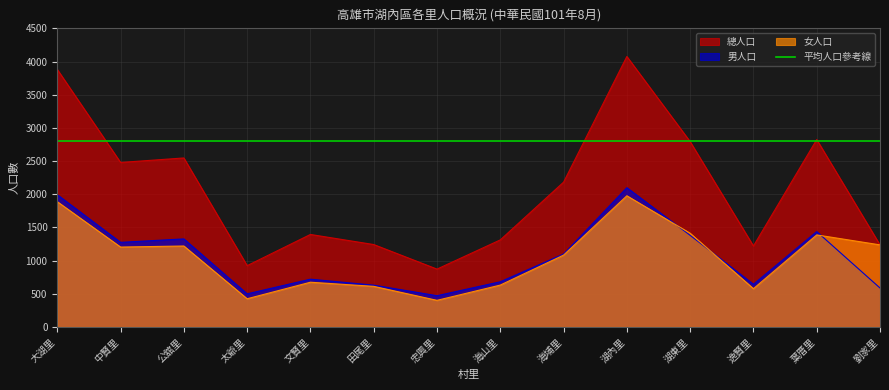

Is it true that 男人口 equals 407 at 文賢里?

False